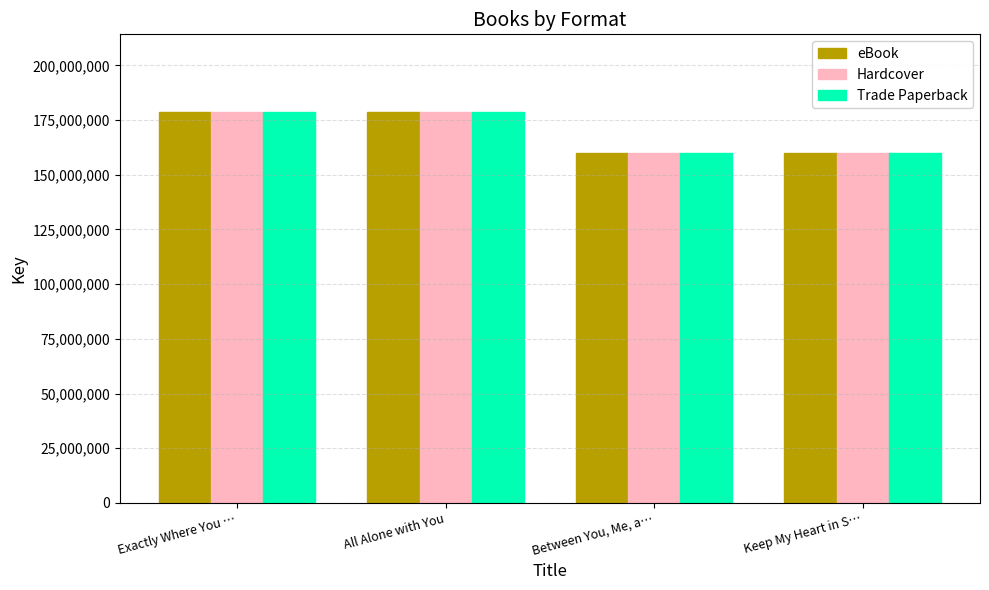

What is the total value across all series at All Alone with You?

535517046